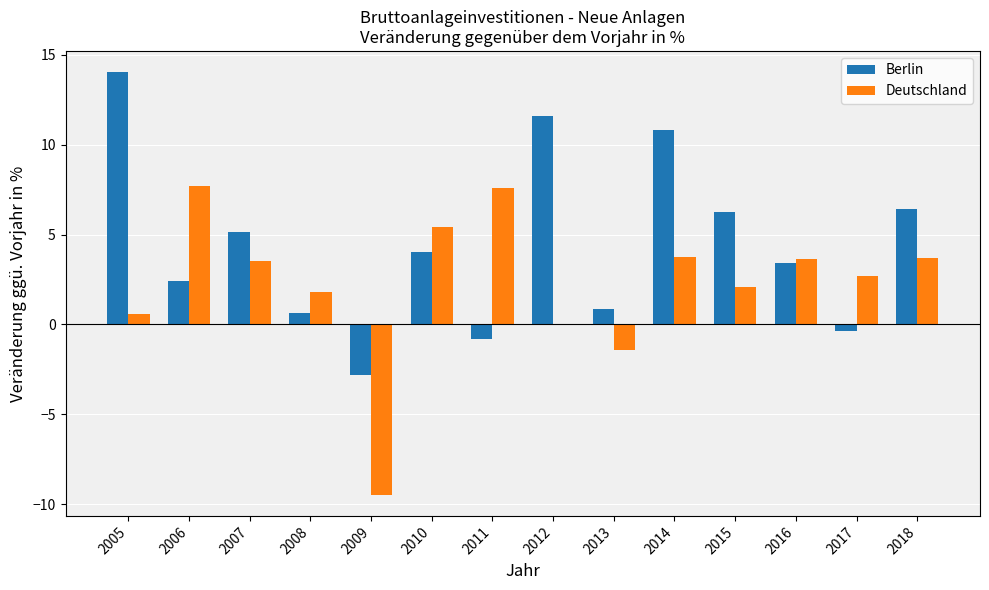

Where does the Berlin series first go above 4?

2005